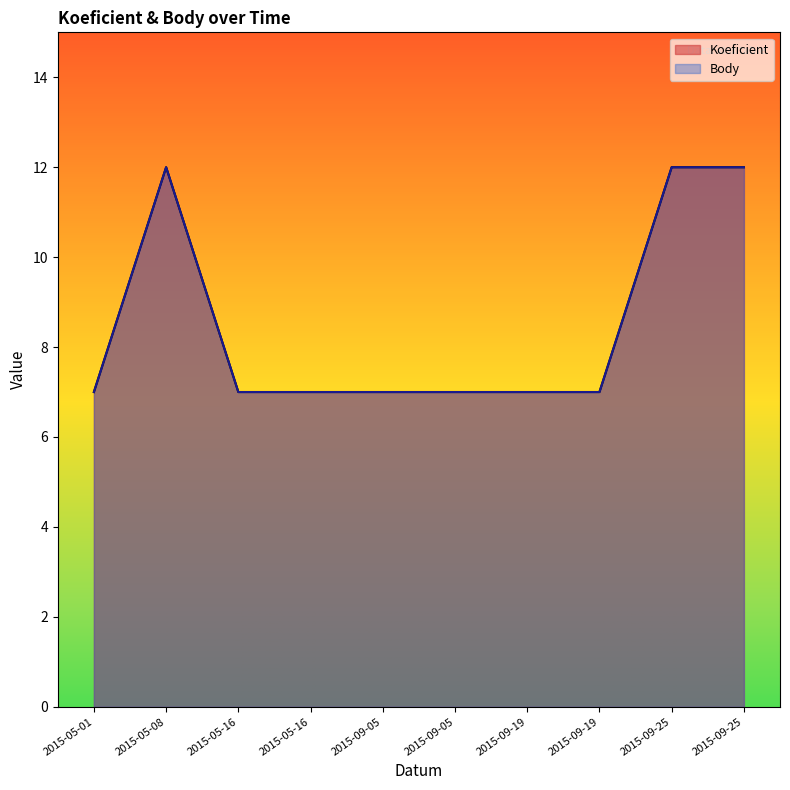

List the series in order of their peak value, lowest first.

Koeficient, Body